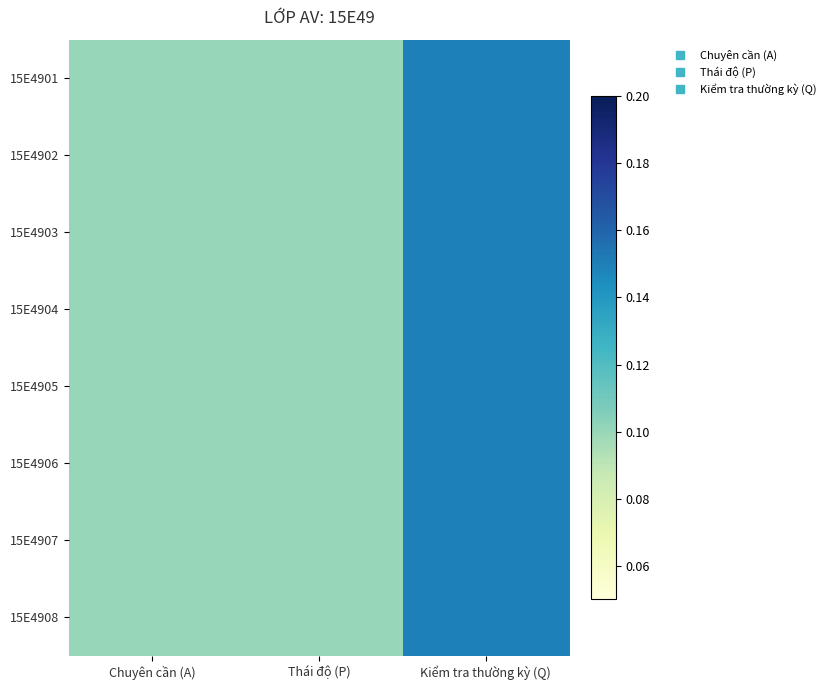

Which label corresponds to the largest value in the chart?

Kiểm tra thường kỳ (Q)